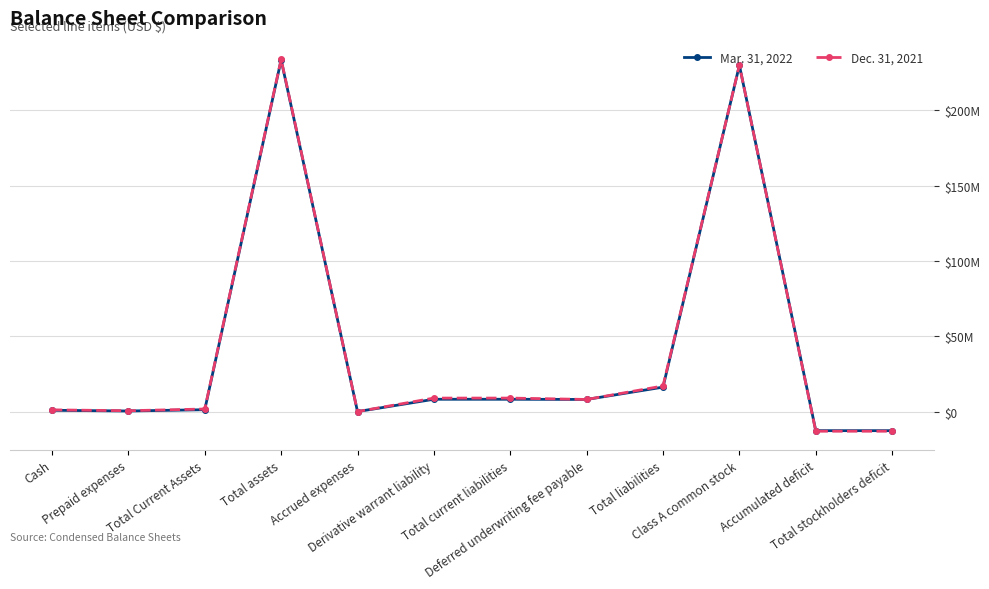

True or false: Dec. 31, 2021 and Mar. 31, 2022 cross at least once.

False